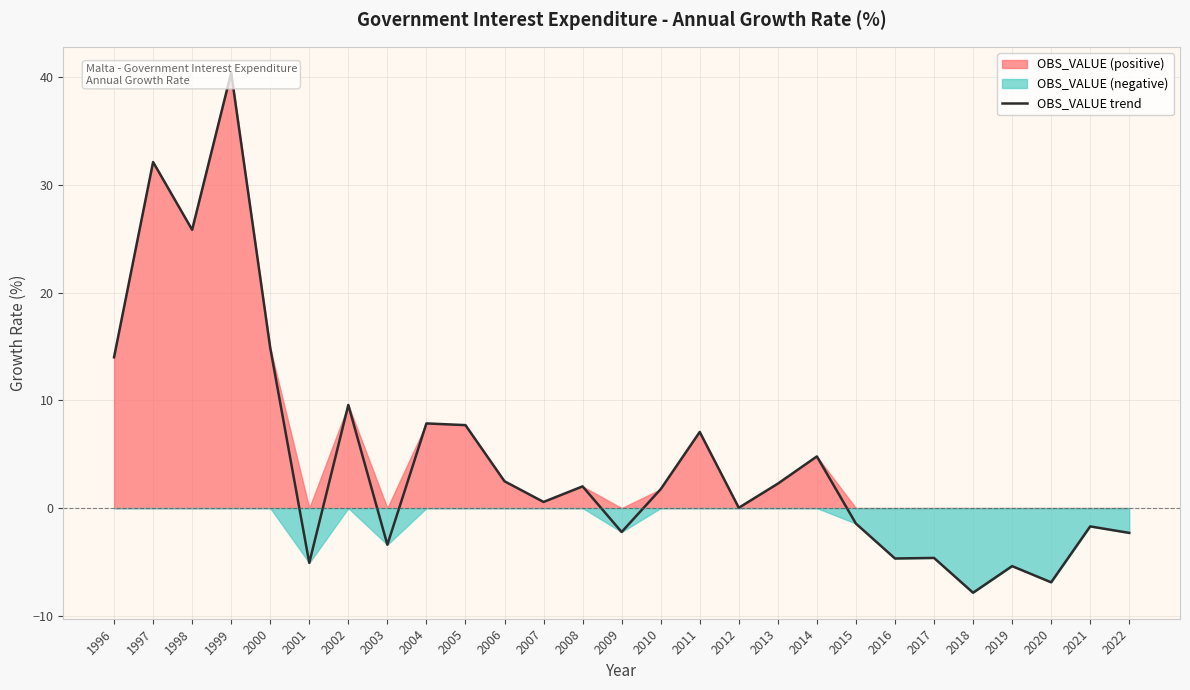

List the labels in order of value, largest first.

1999, 1997, 1998, 2000, 1996, 2002, 2004, 2005, 2011, 2014, 2006, 2013, 2008, 2010, 2007, 2012, 2015, 2021, 2009, 2022, 2003, 2017, 2016, 2001, 2019, 2020, 2018